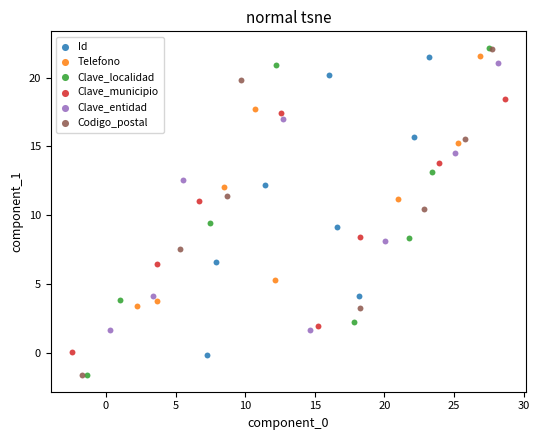

Which series has the largest Y range (max minus min)?

Clave_localidad